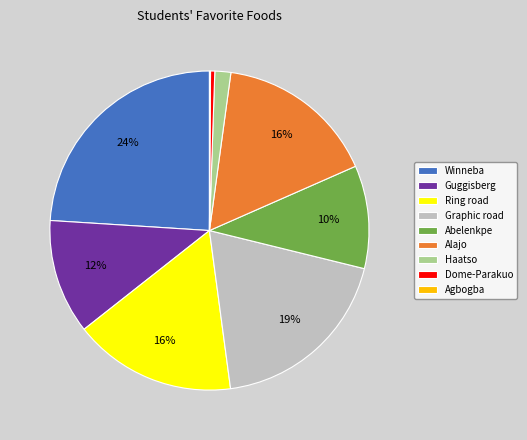

Does Ring road account for over 50% of the chart?

No